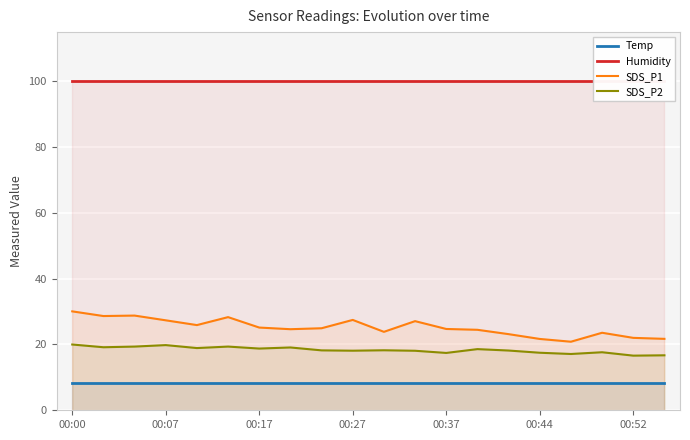

What is the minimum value for SDS_P1?

20.8